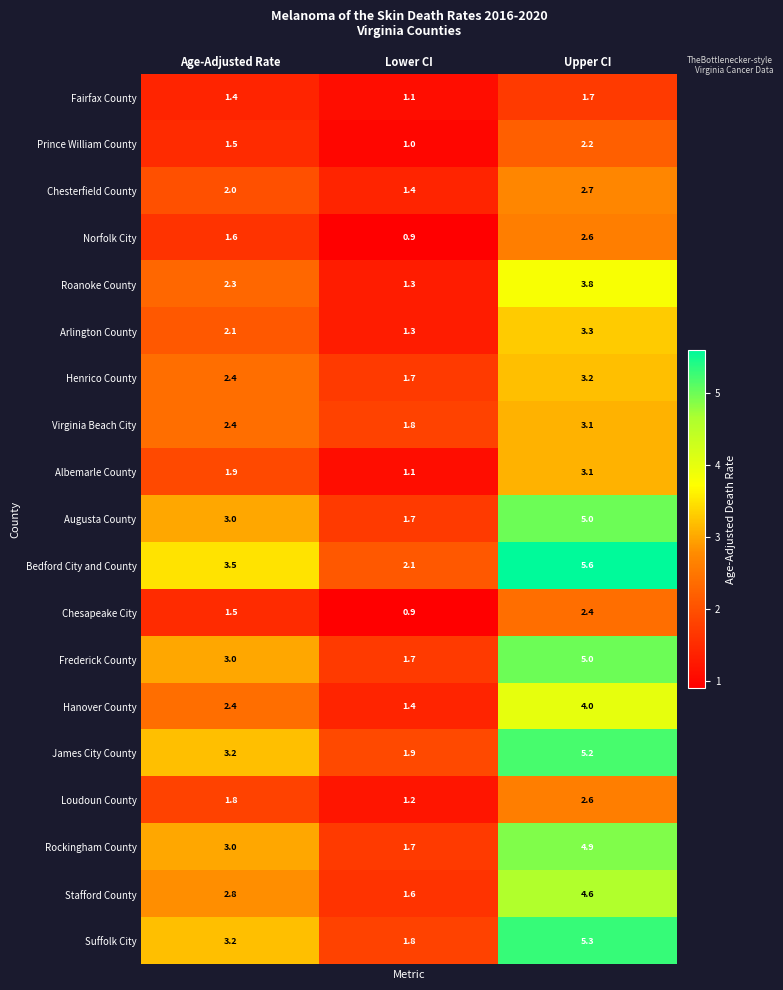

Which label corresponds to the largest value in the chart?

Upper CI